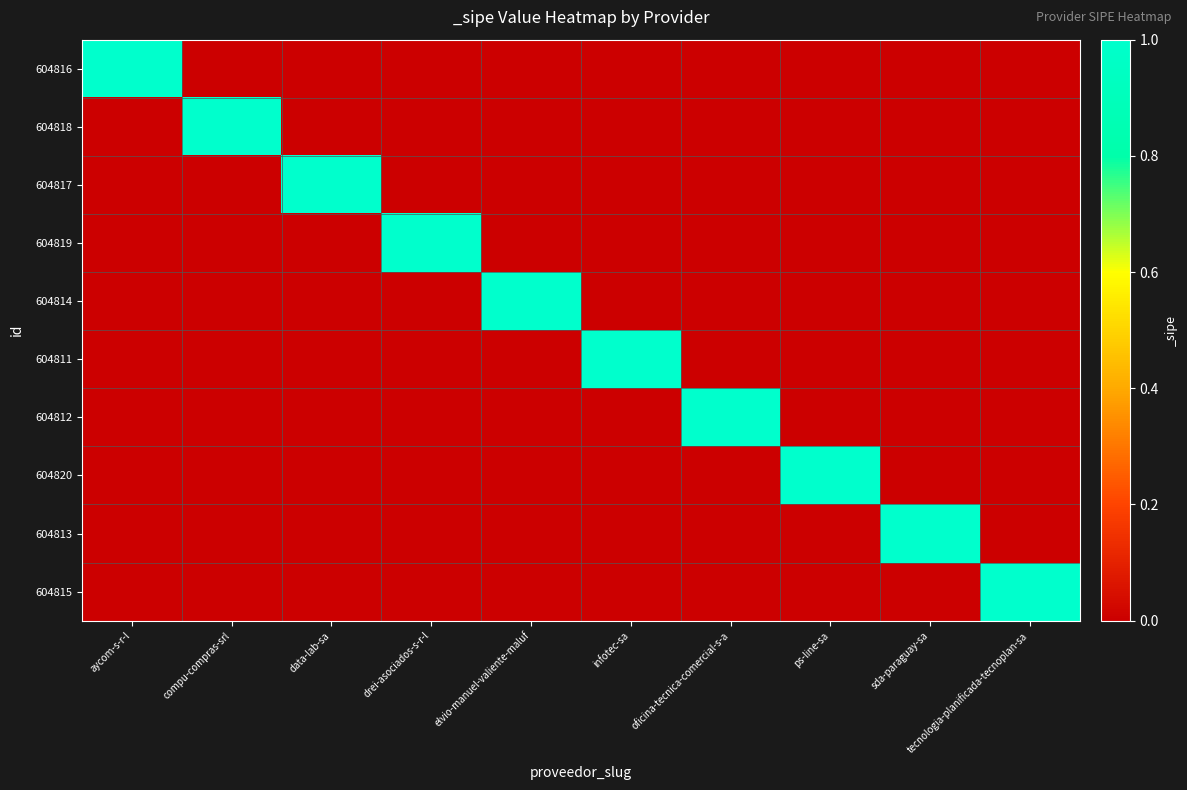

How many series are shown in this chart?

10